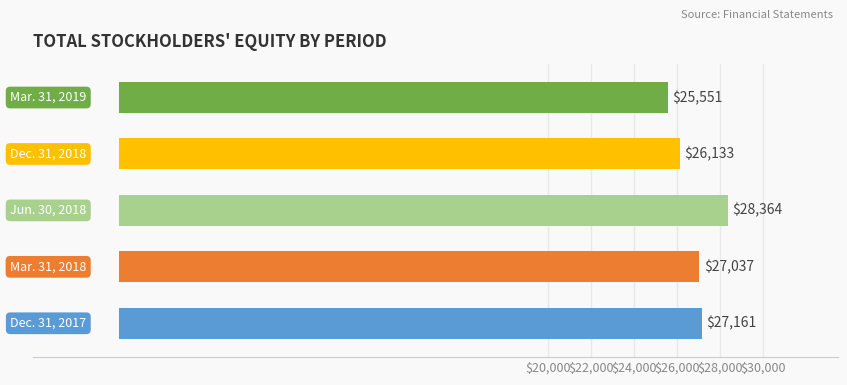

What is the difference between the maximum and minimum values?

2813